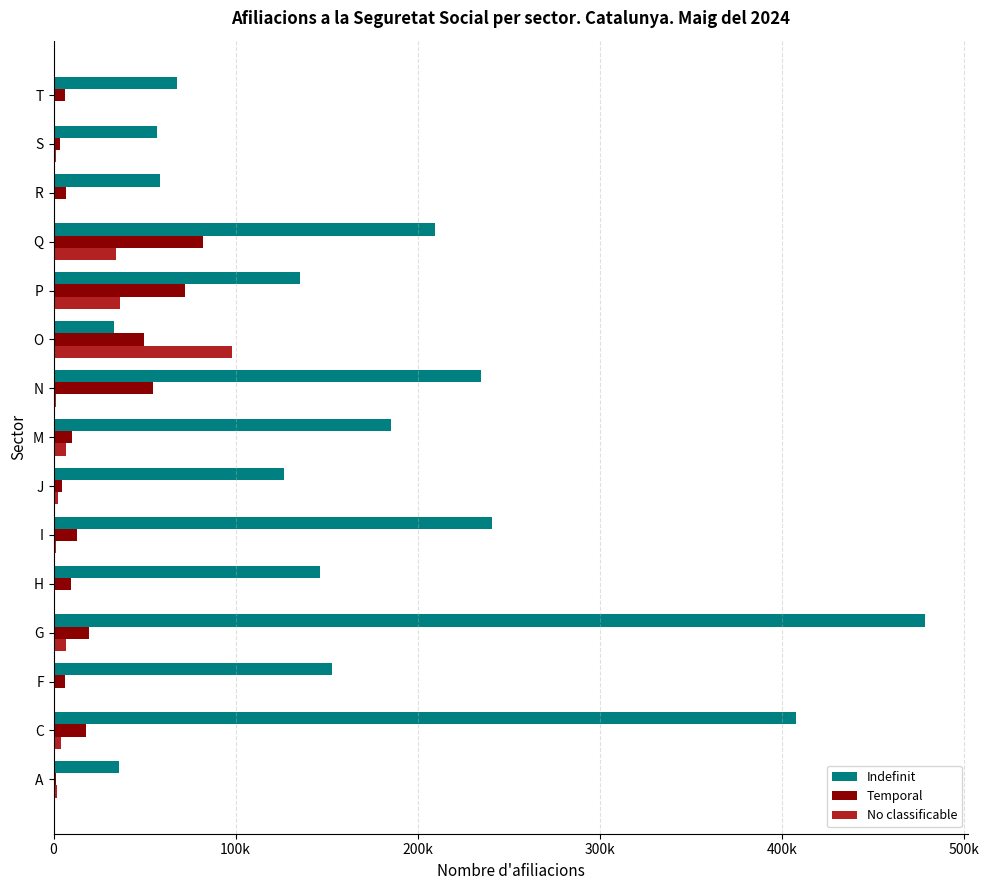

Which series has the largest total across all categories?

Indefinit